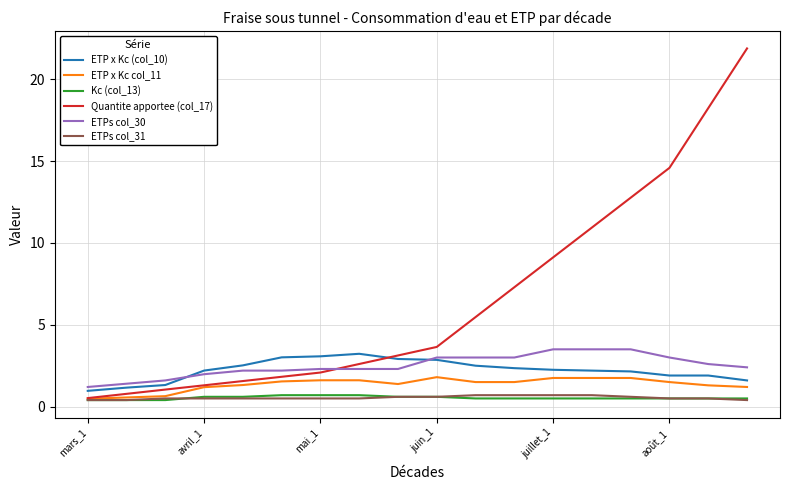

Which series has the widest spread of values?

Quantite apportee (col_17)